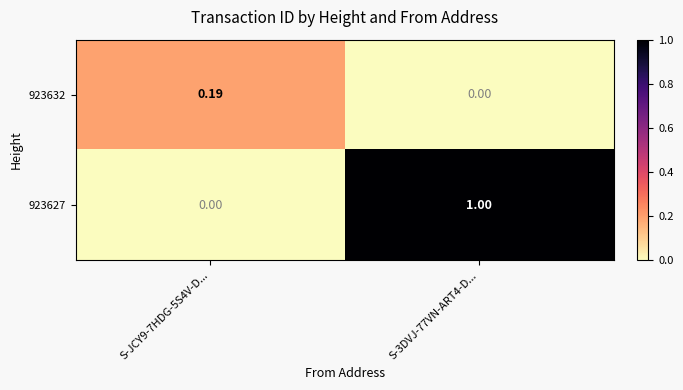

What is the difference between the highest and lowest values at S-3DVJ-77VN-ART4-D...?

1.0